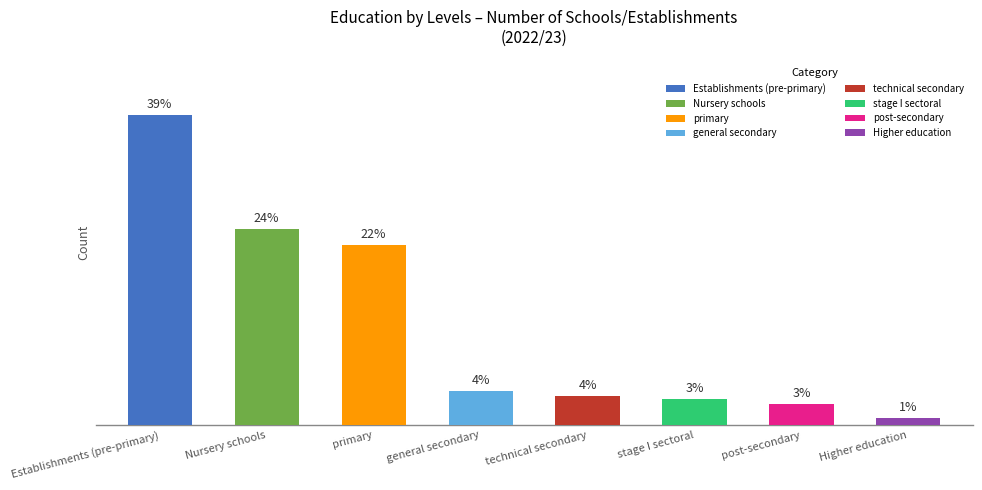

Does the chart contain any negative values?

No